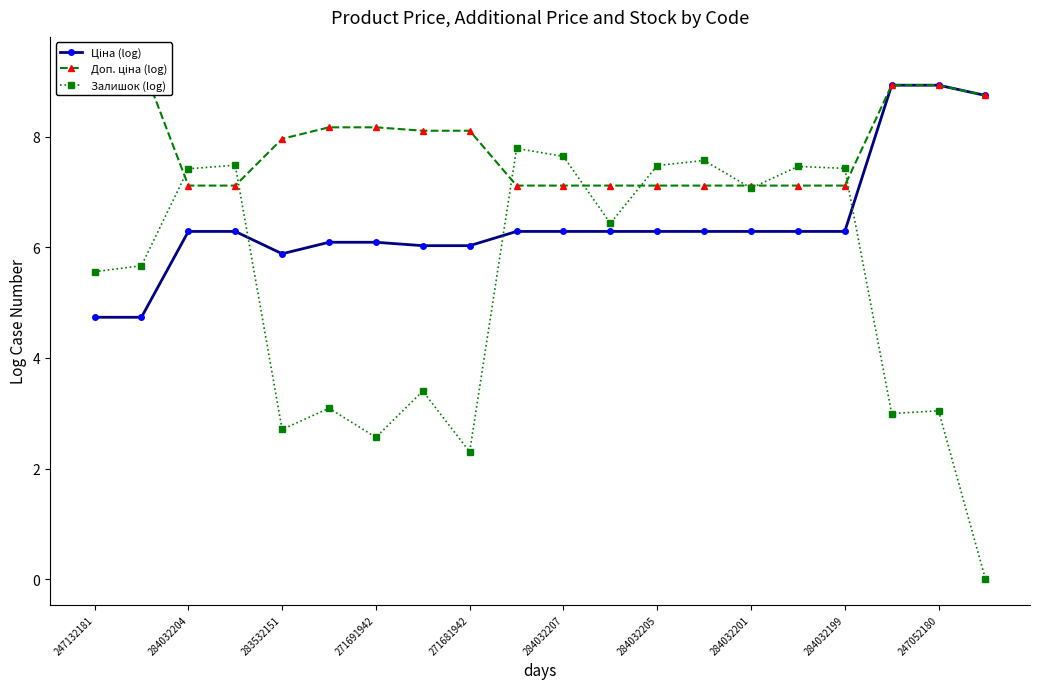

Does the chart have visible grid lines?

No